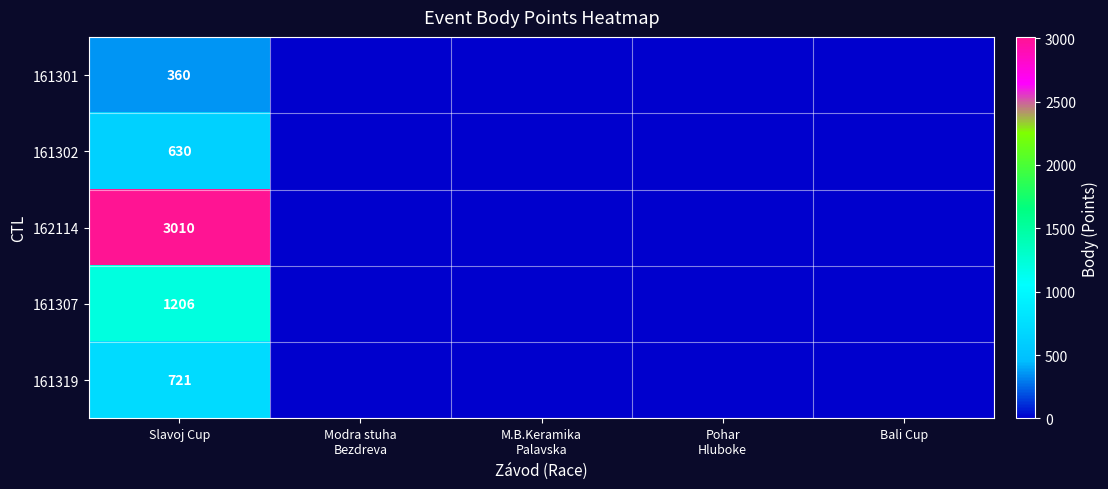

Between Bali Cup and Slavoj Cup, which is larger?

Slavoj Cup